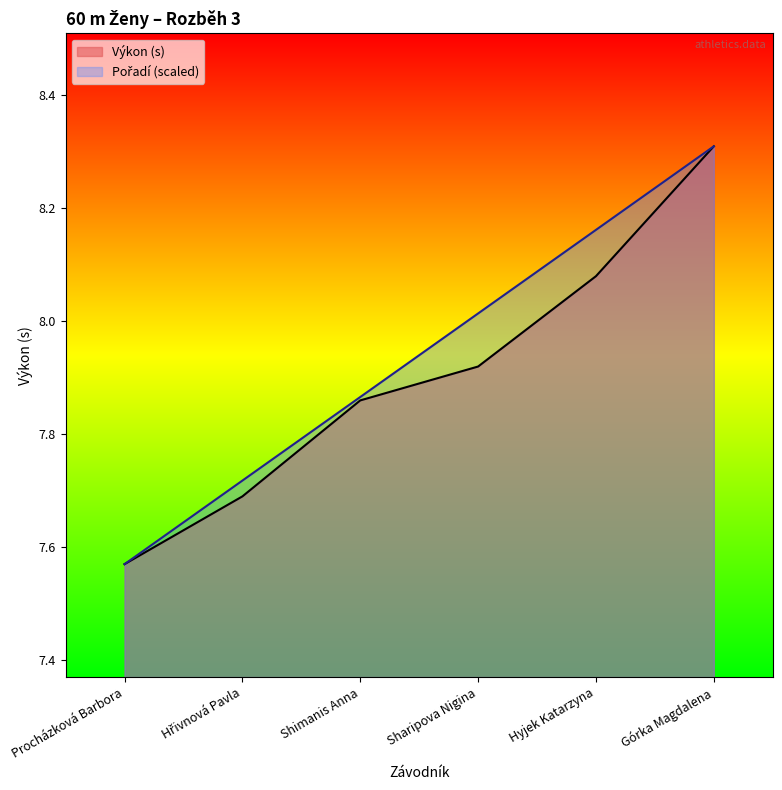

True or false: Výkon has more than 0 points higher than both neighbors.

False